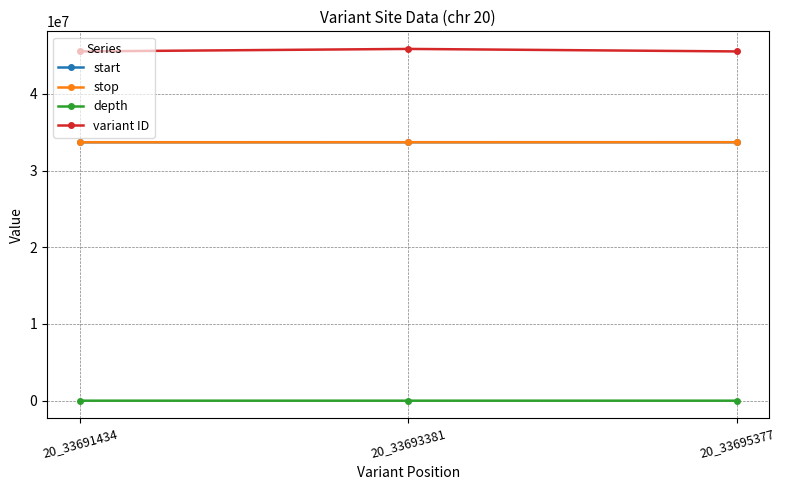

How many values in the stop series are below 33693382?

1